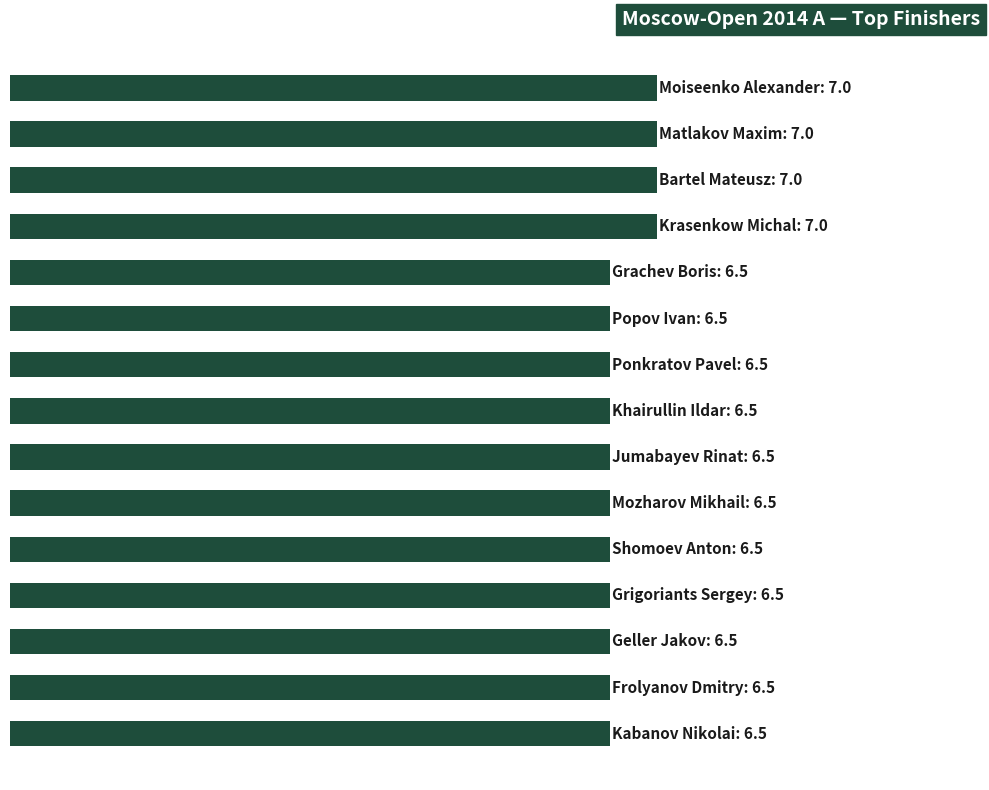

What is the sum of all values?

99.5